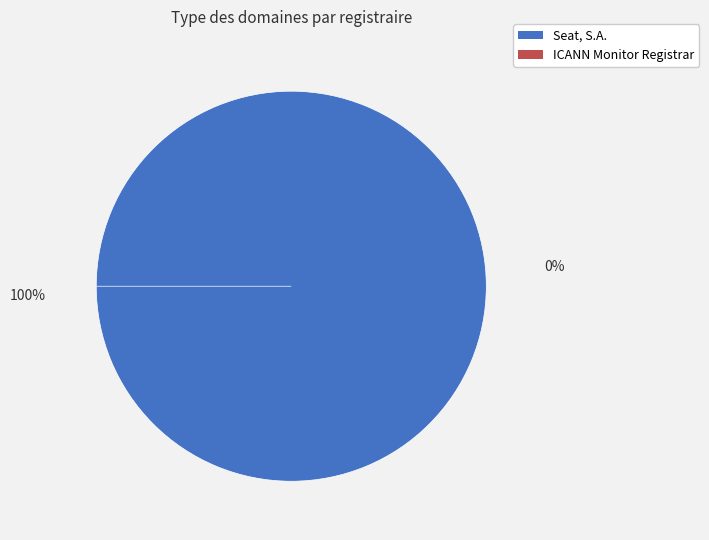

To the nearest percent, what is the difference between the Seat, S.A. and ICANN Monitor Registrar slice percentages?

100%